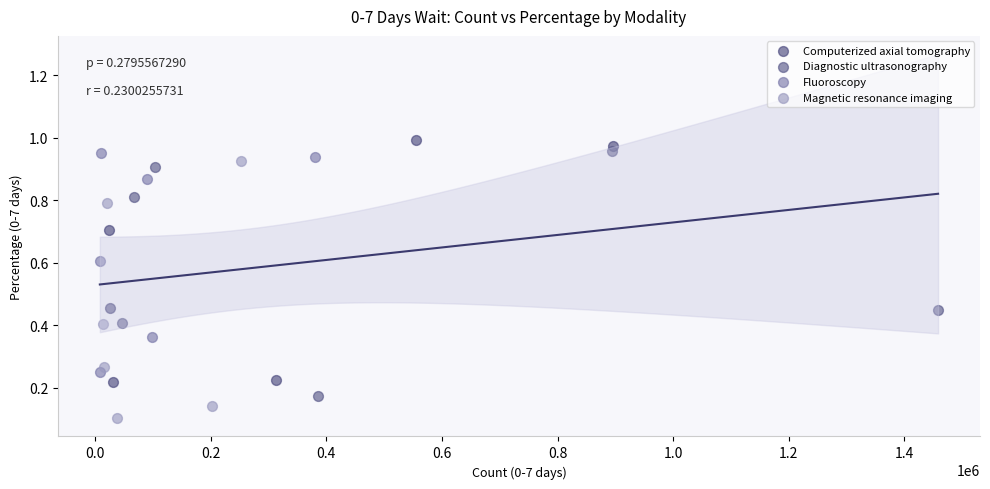

Which series has the widest spread of Y values?

Magnetic resonance imaging